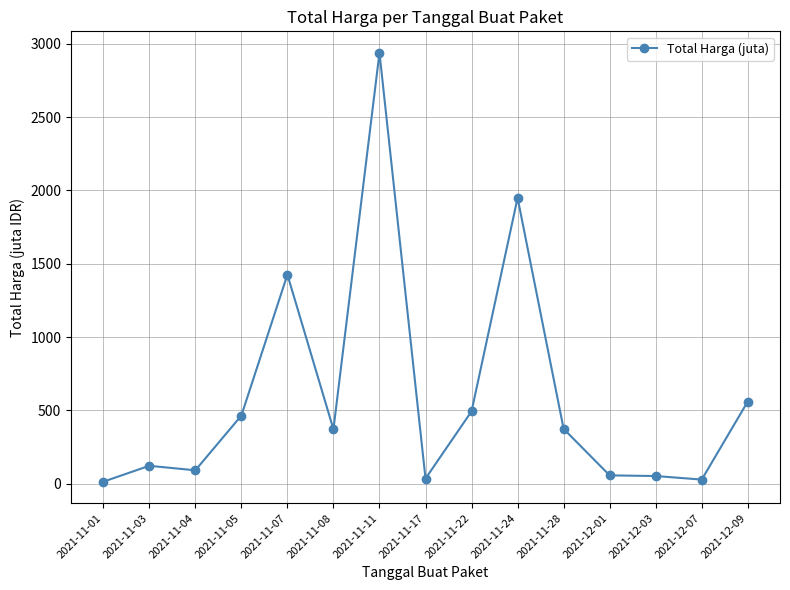

How many lines are shown in the chart?

1